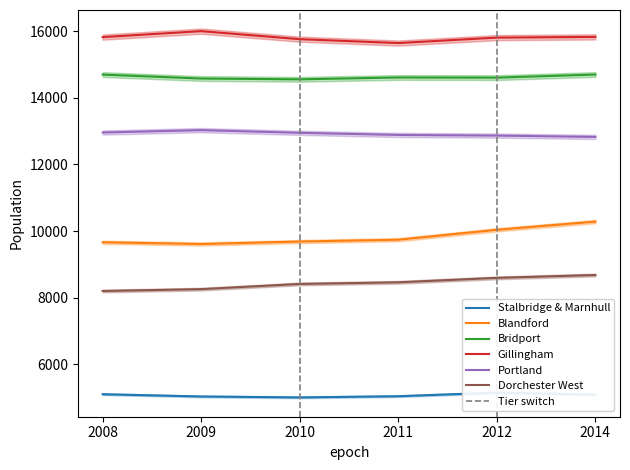

How many data points in Gillingham are less than 15829?

3